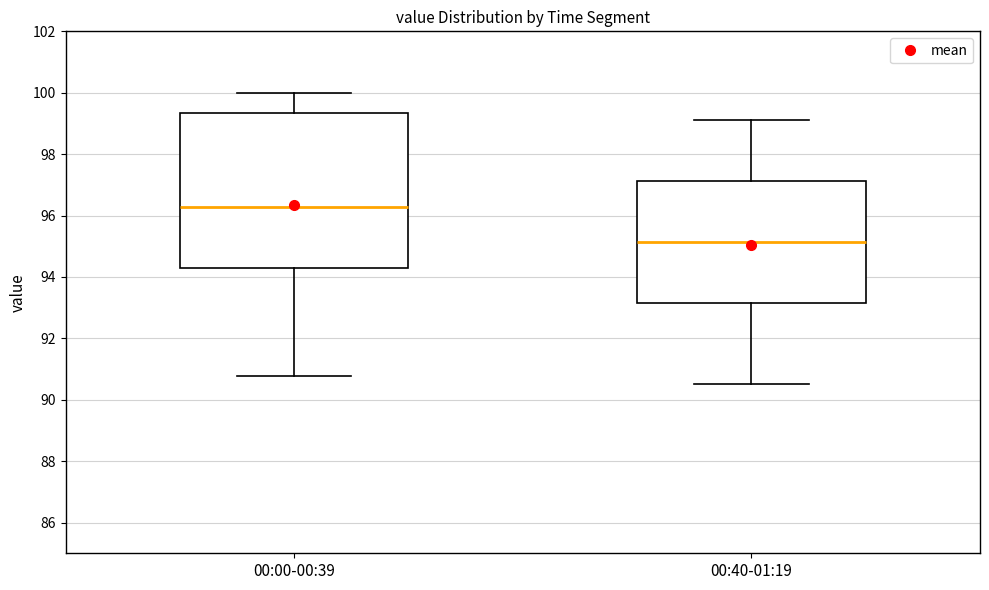

Where does the lower whisker of the box for 00:00-00:39 end on the y-axis? The values are not printed on the chart, so give them approximately, as read against the axis.

90.8